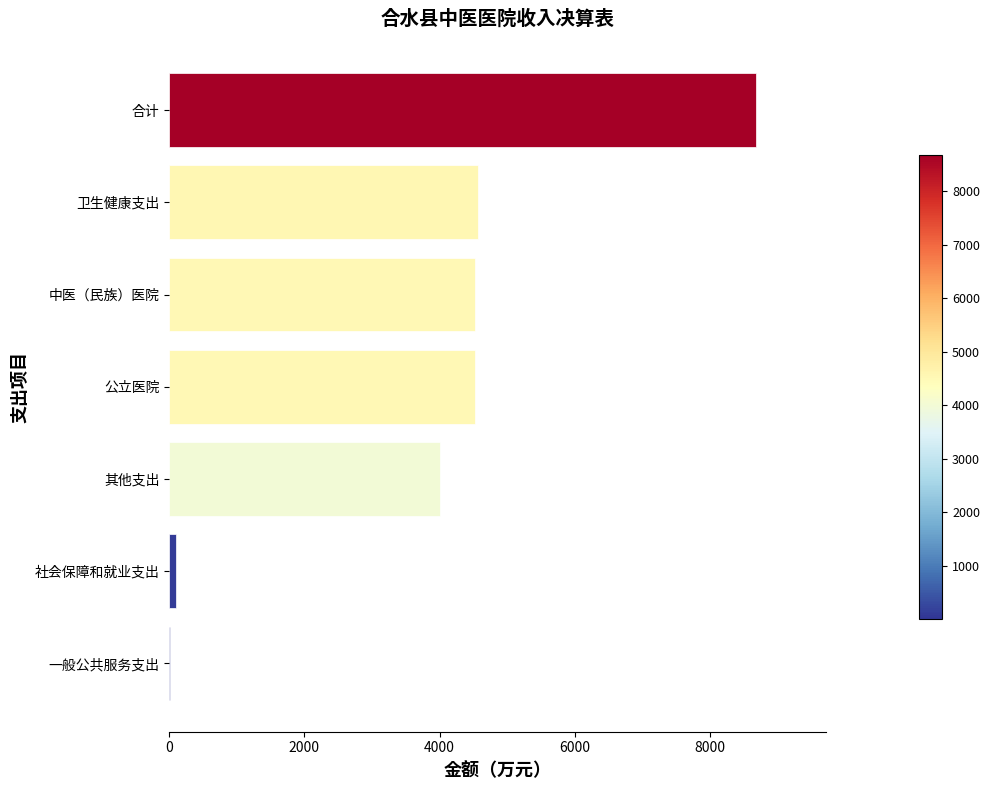

What is the sum of all values?

26418.0